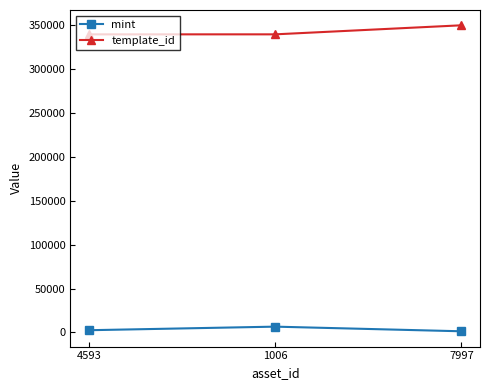

What is the sum of all template_id values?

1027977